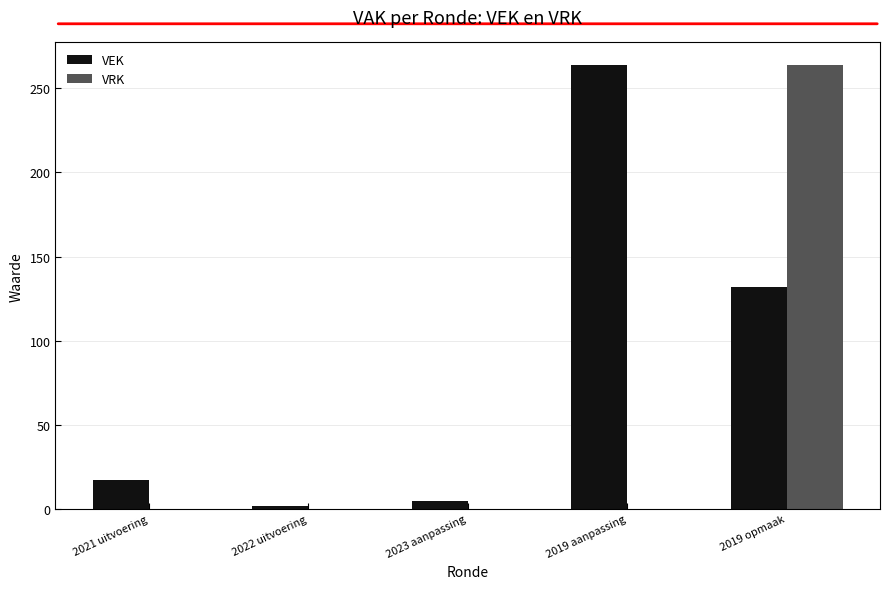

How many values in the VRK series exceed 0?

1